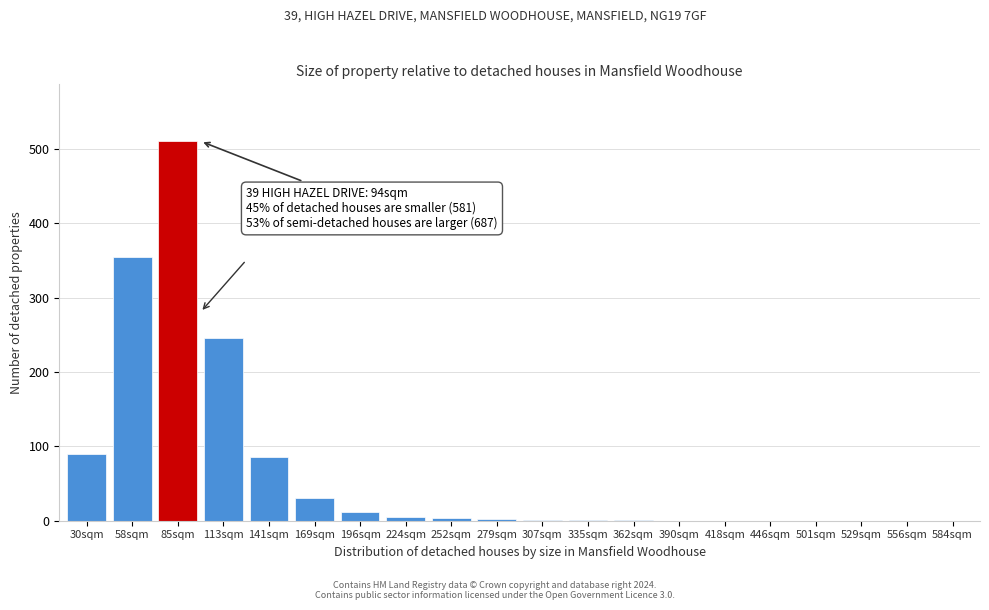

Is it true that the value at 390sqm is 335?

False